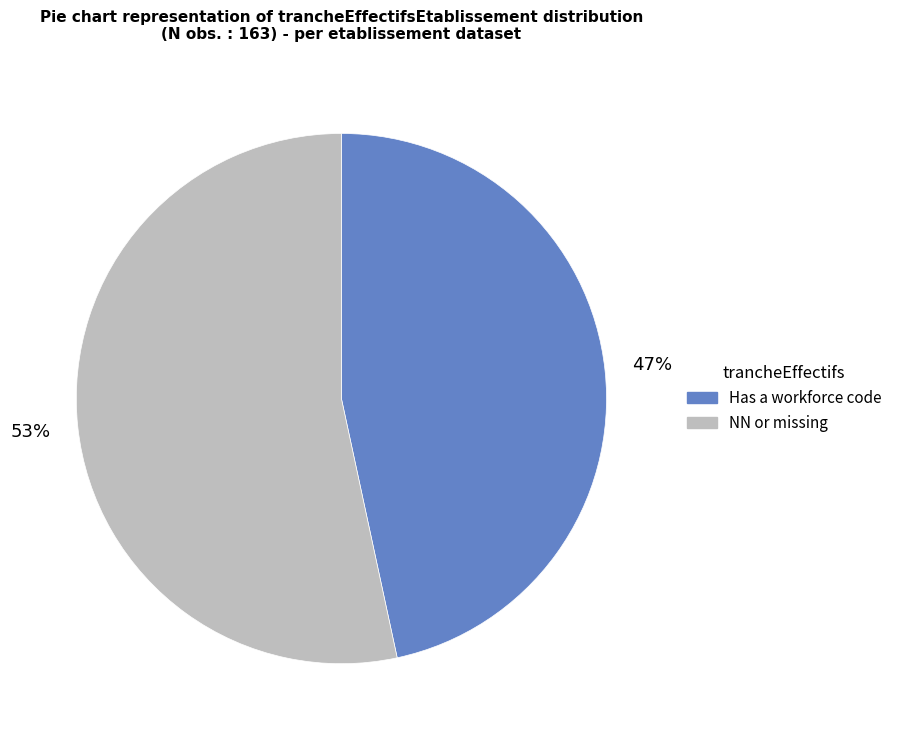

Is there any slice that represents more than half of the pie?

Yes